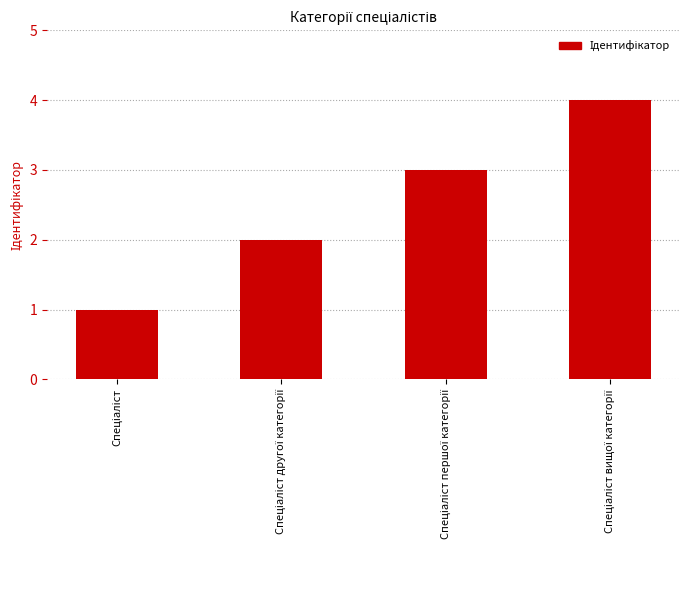

What is the greatest value displayed?

4